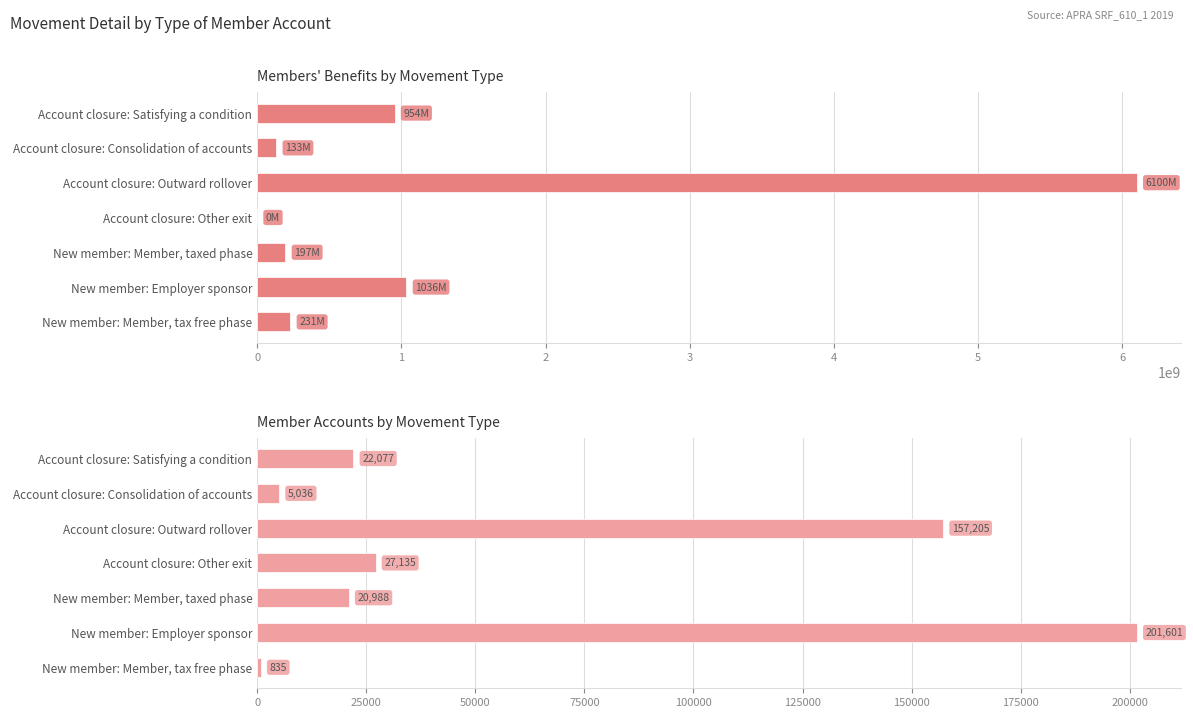

What value does the Members' benefits ($) series have at Account closure: Satisfying a condition, to the nearest 50?

953833000